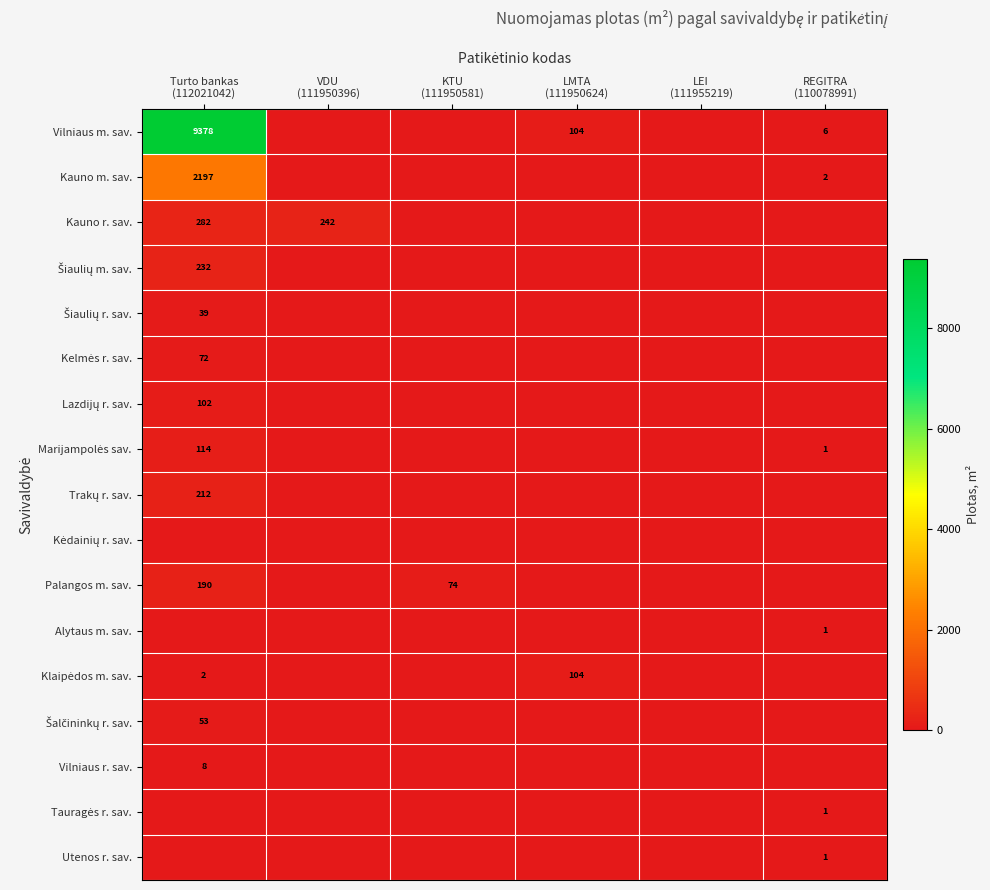

Which category has the lowest value across all series?

VDU
(111950396)